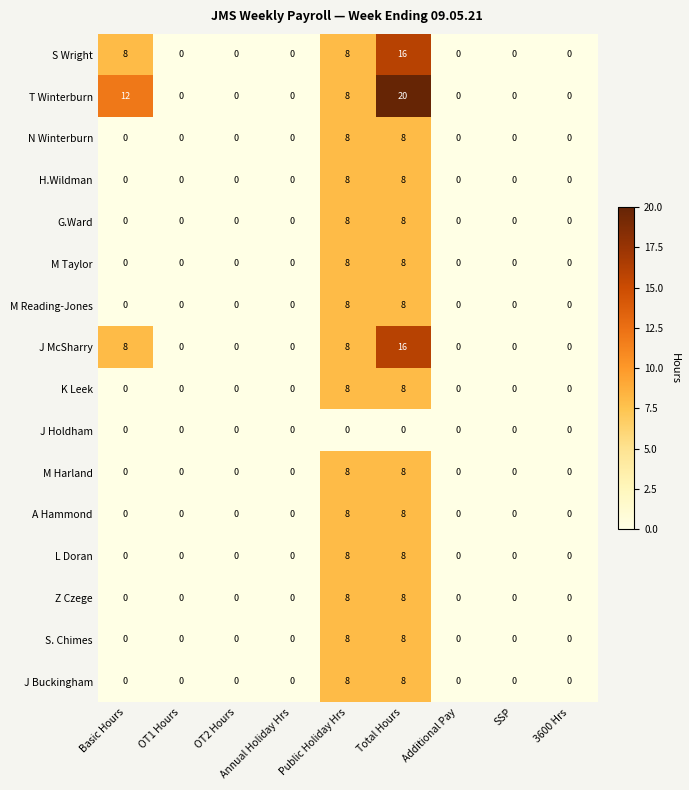

Which series has the largest total across all categories?

T Winterburn